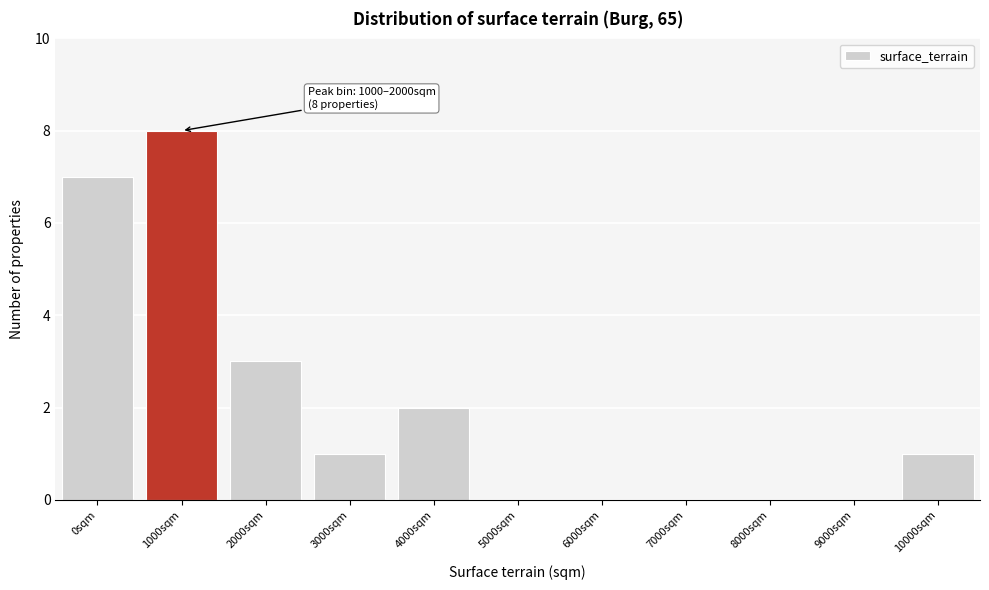

Reading left to right, extract all data points from this chart.

0sqm=7	1000sqm=8	2000sqm=3	3000sqm=1	4000sqm=2	5000sqm=0	6000sqm=0	7000sqm=0	8000sqm=0	9000sqm=0	10000sqm=1